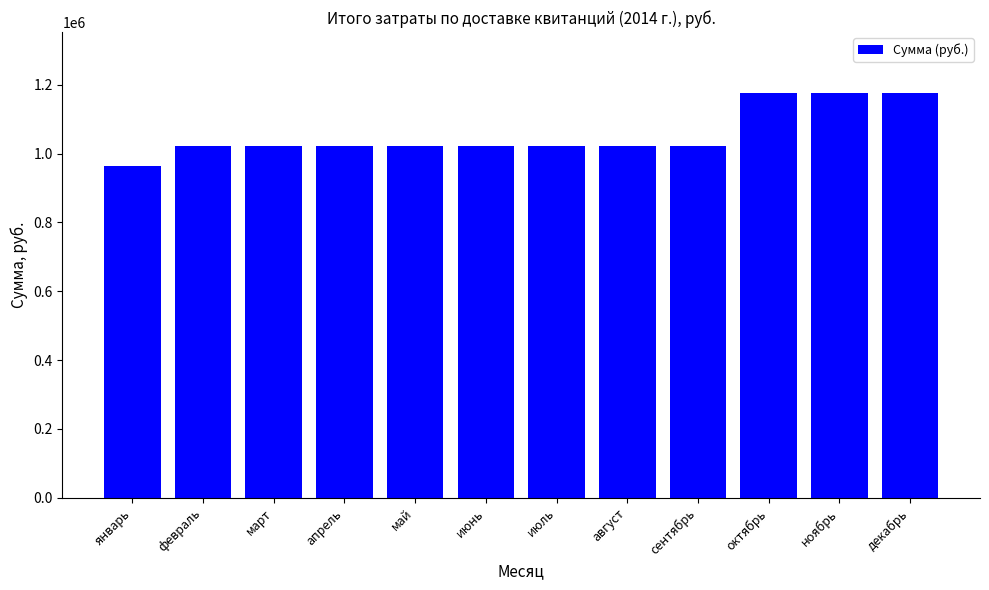

What is the maximum value shown in the chart?

1176838.8